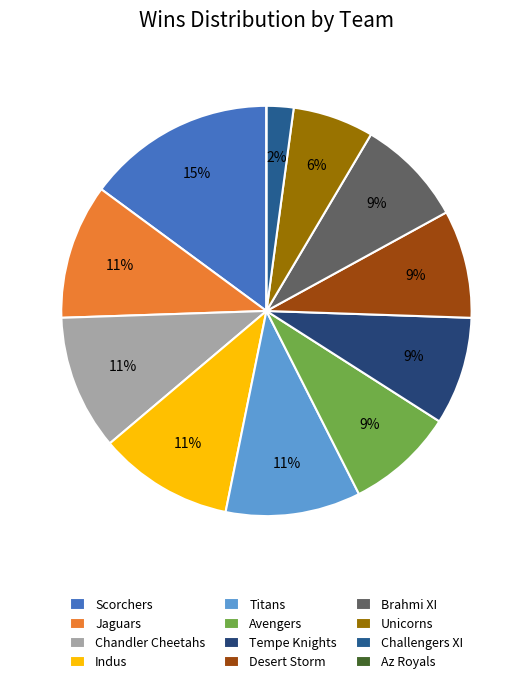

True or false: Scorchers accounts for 15% of the total.

True